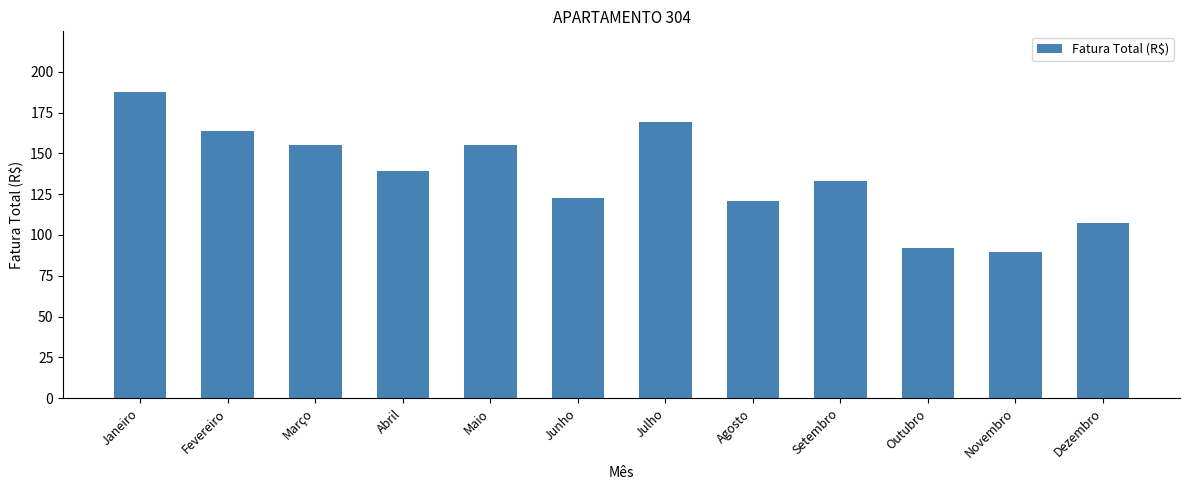

What is the change in value from Agosto to Novembro?

-31.3